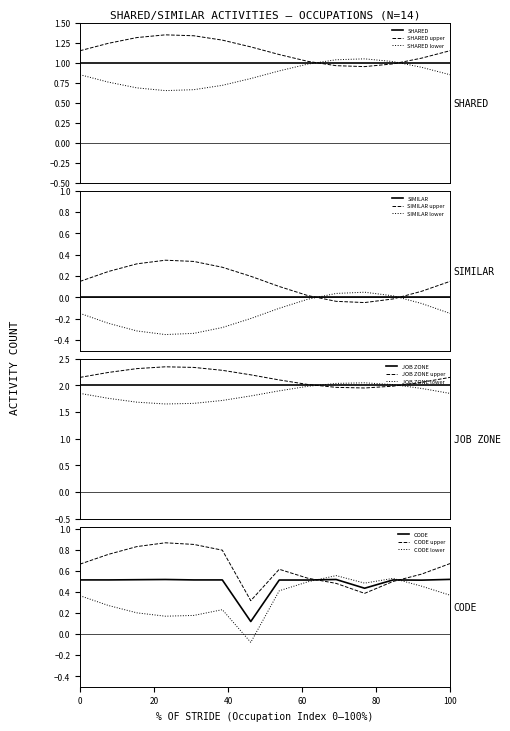

True or false: Foundry Mold and Coremakers and Extruding and Forming Machine intersect in this chart.

False